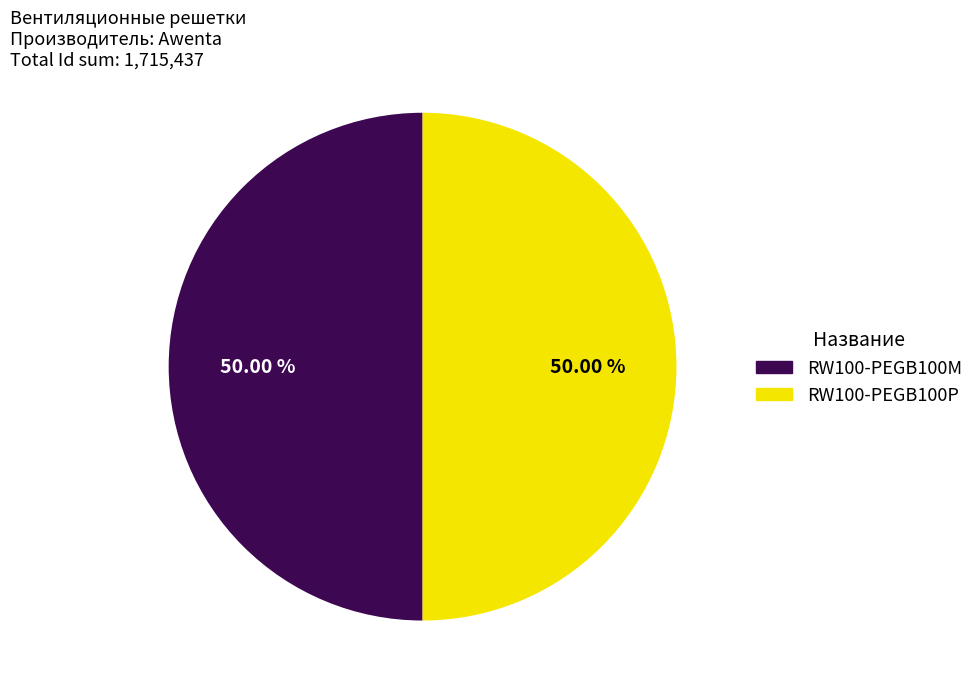

To the nearest percent, what percentage of the pie is RW100-PEGB100P?

50%